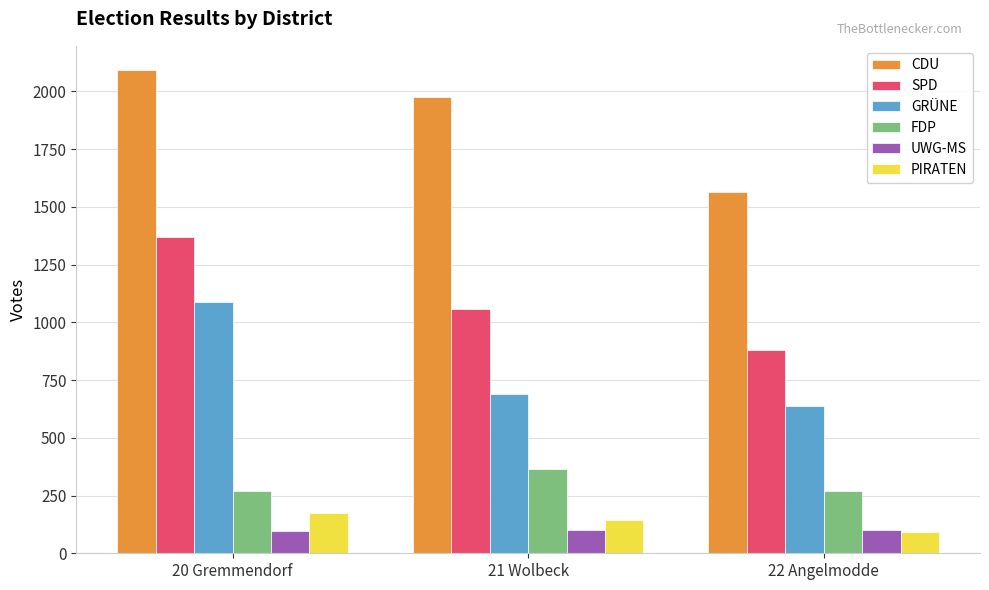

Which series has the largest range (max minus min)?

CDU